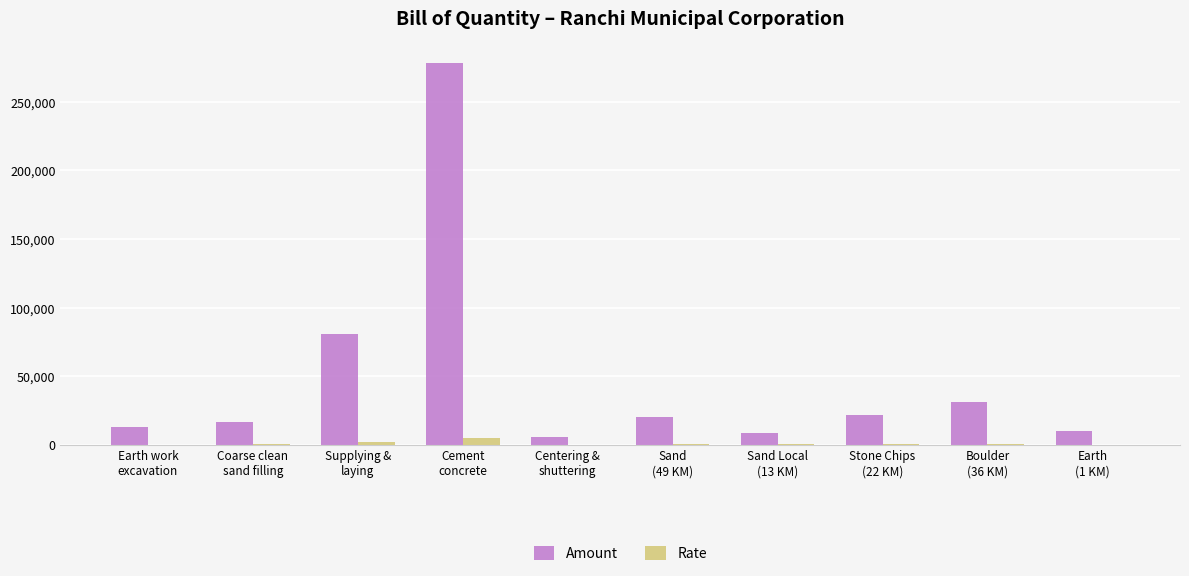

What is the total value across all series at Earth work
excavation?

12921.4